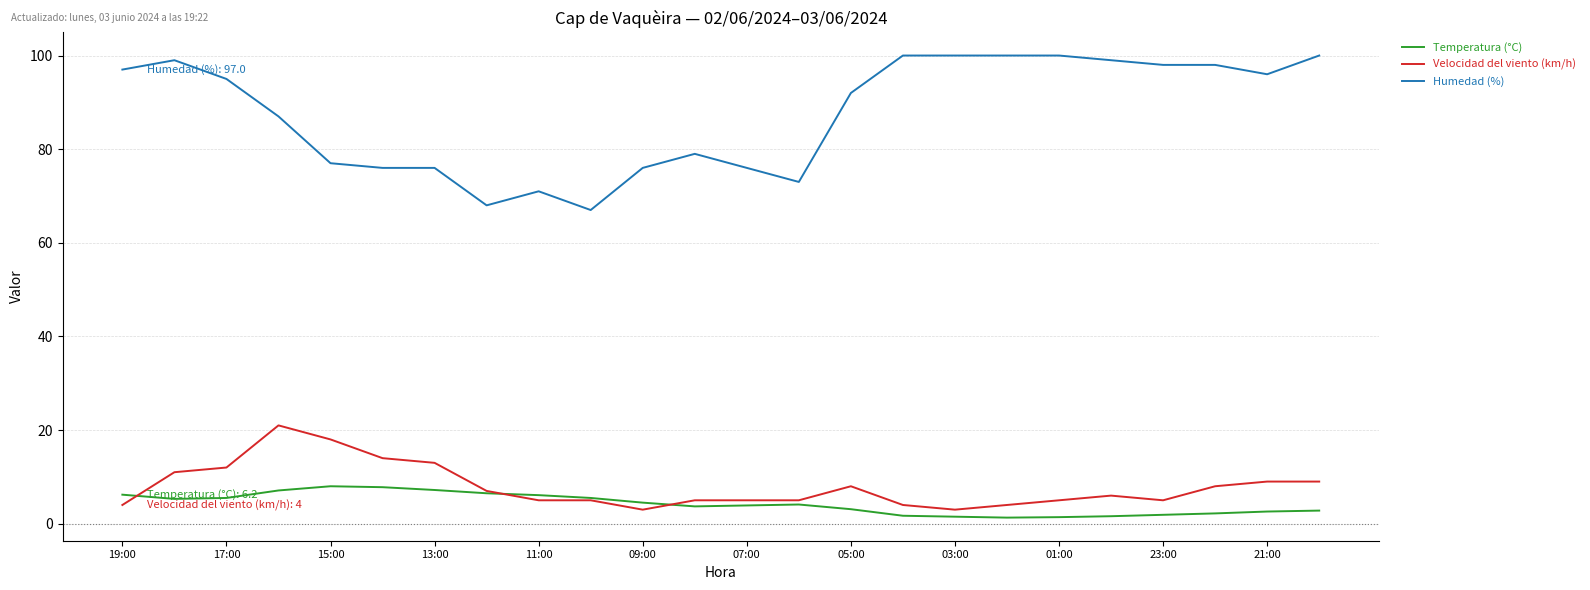

How many lines are shown in the chart?

3